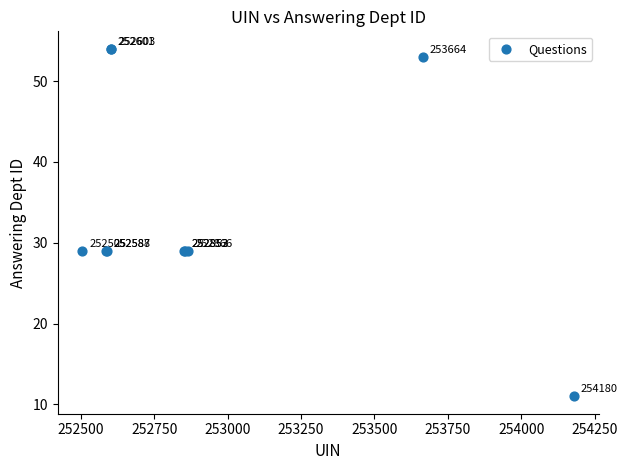

What Y value in the scatter plot is closest to 32?

29